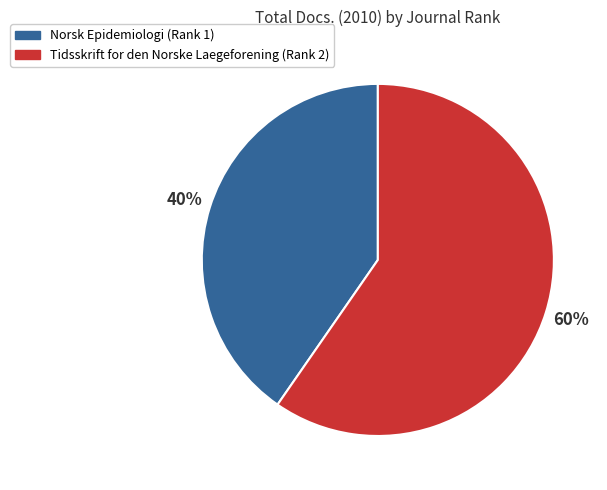

To the nearest percent, what percentage of the pie is Tidsskrift for den Norske Laegeforening?

60%